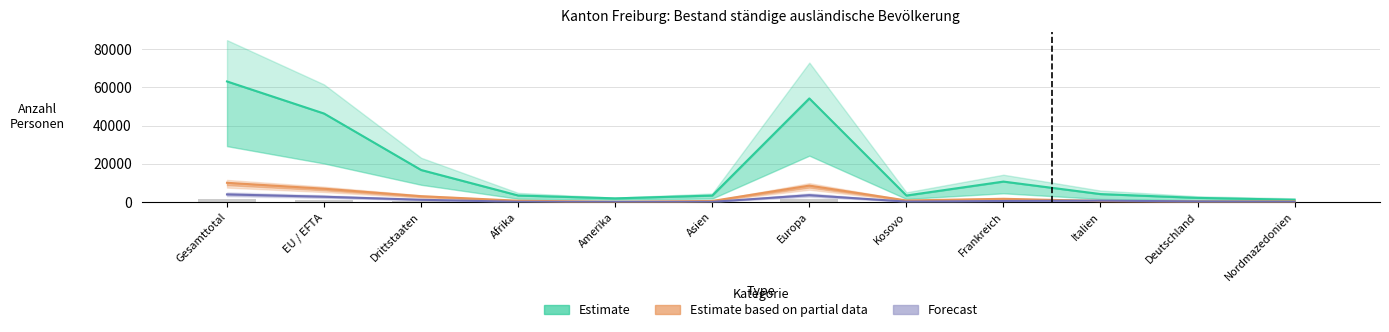

At which category is the sum across all series the highest?

Gesamttotal